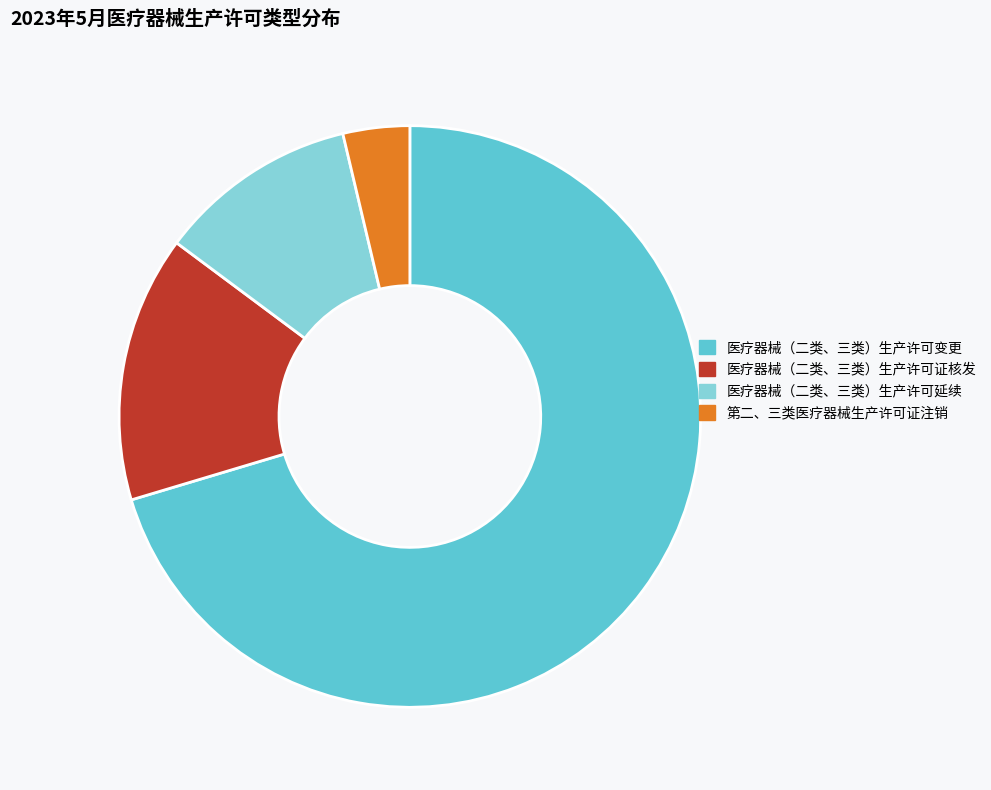

True or false: 医疗器械（二类、三类）生产许可变更 accounts for 65% of the total.

False